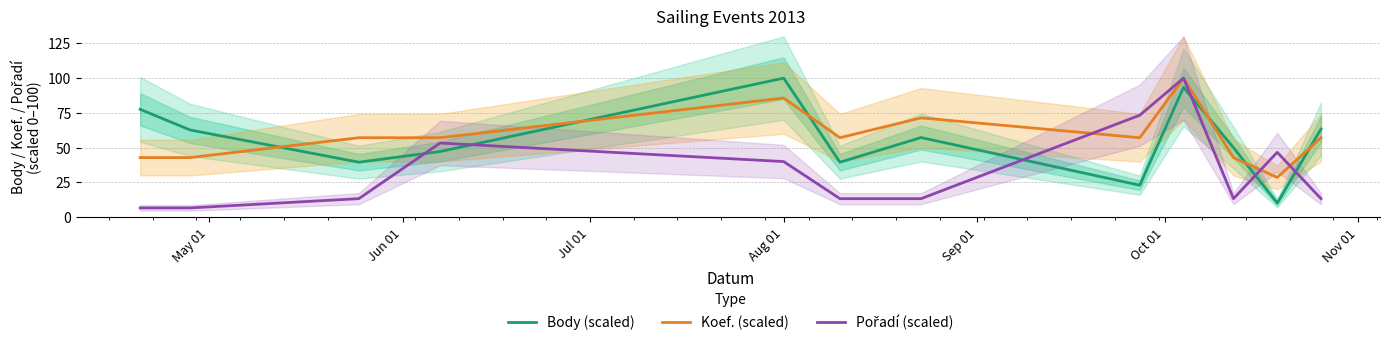

What is the value of the Koef. (scaled) point at the 9th from the left?

100.0